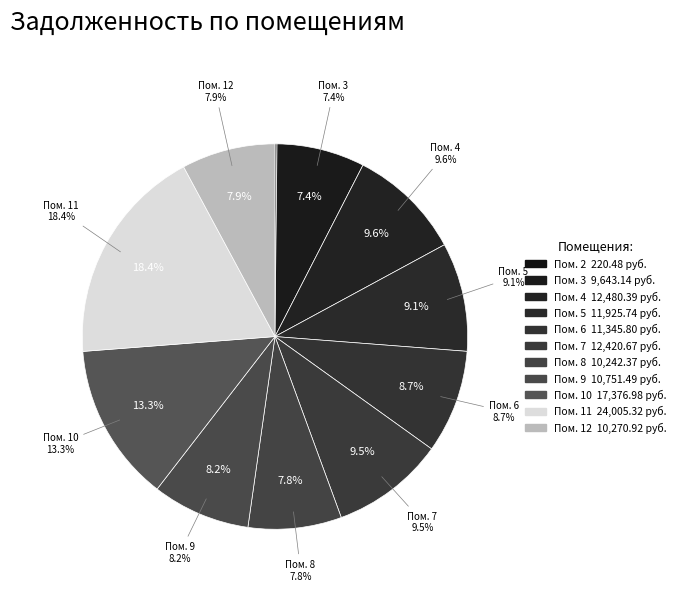

Is it true that 5 is 1% of the pie?

False